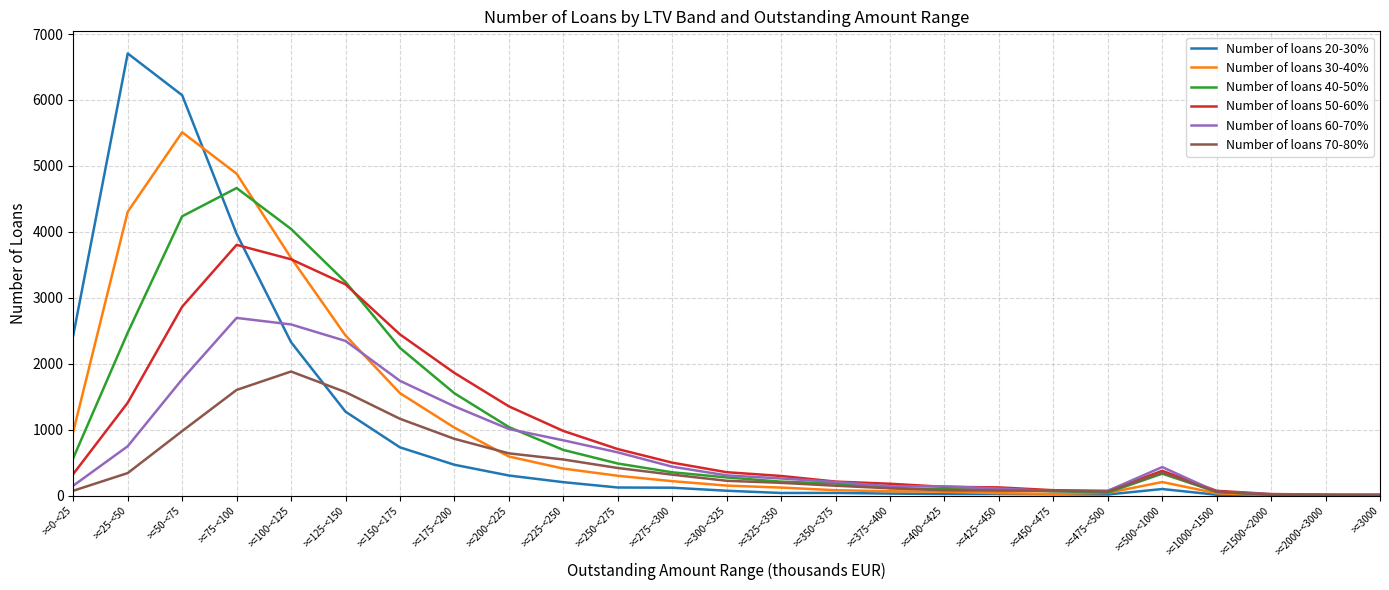

Where do Number of loans 40-50% and Number of loans 20-30% first cross each other?

>=50-<75 and >=75-<100